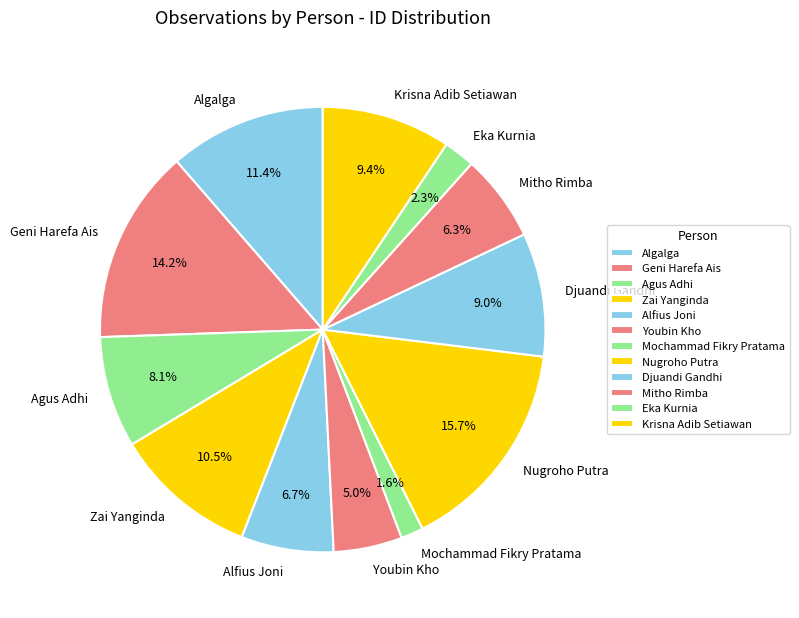

How many slices are in this pie chart?

12